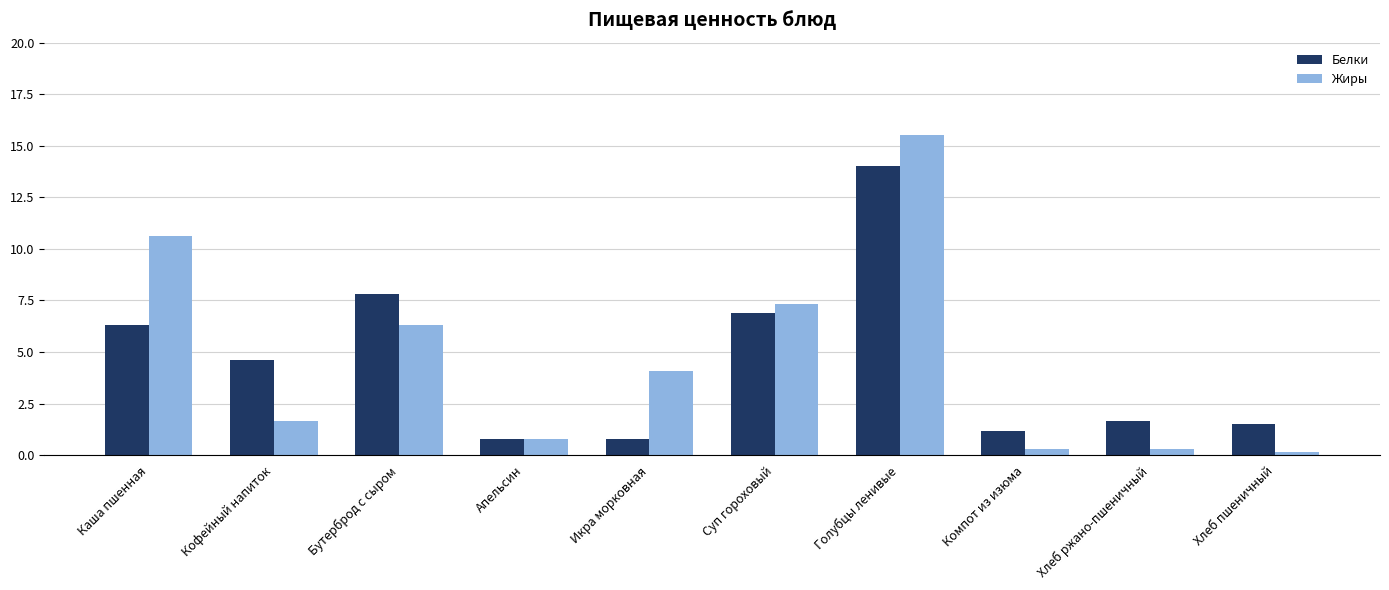

Rank the series by their maximum value, from highest to lowest.

Жиры, Белки